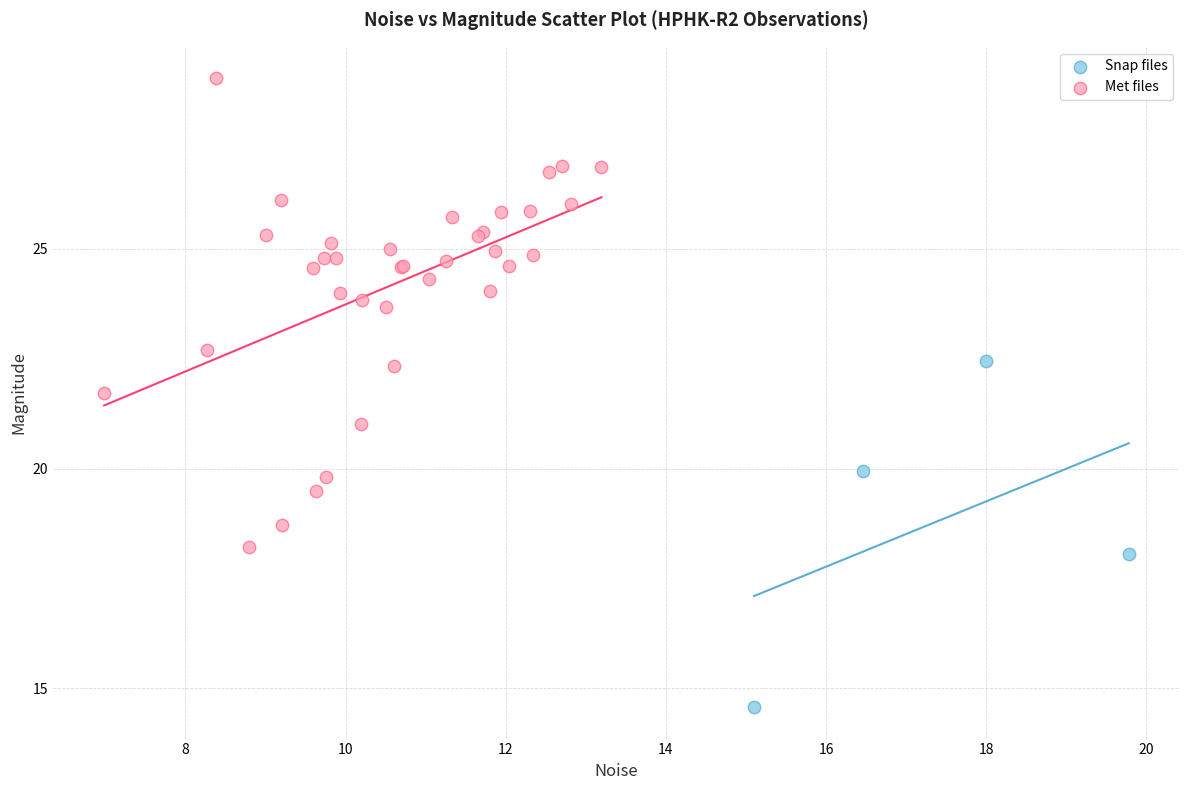

Which series contains the lowest Y value?

Snap files